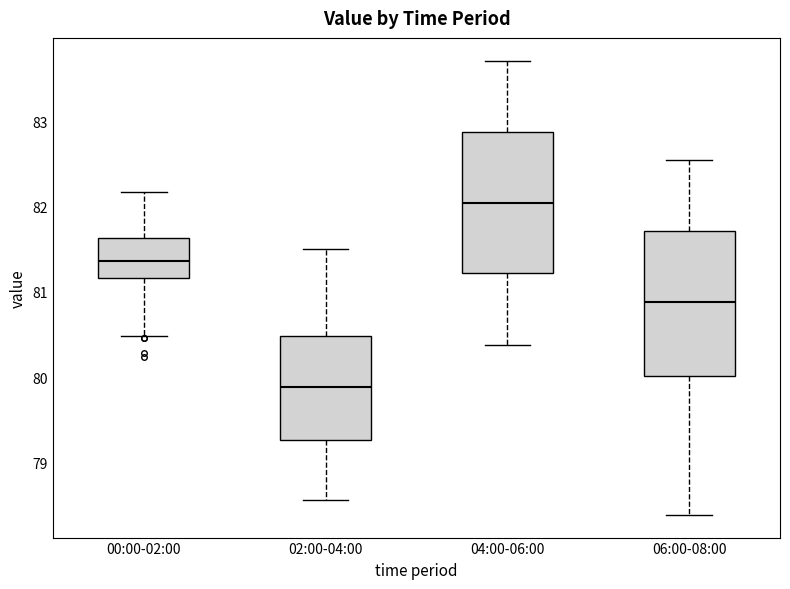

Which box has the highest median line?

04:00-06:00